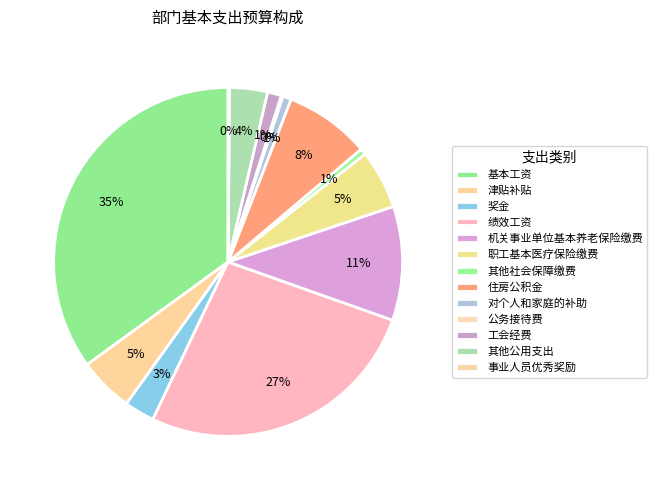

To the nearest percent, what is the average slice percentage?

8%